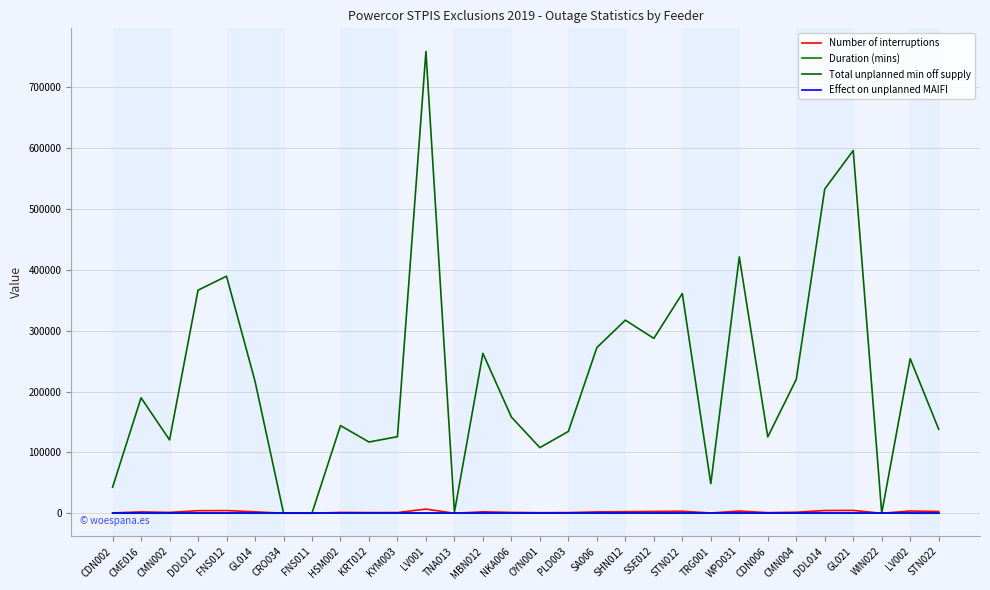

True or false: Number of interruptions has a value of 3600 at WPD031.

True